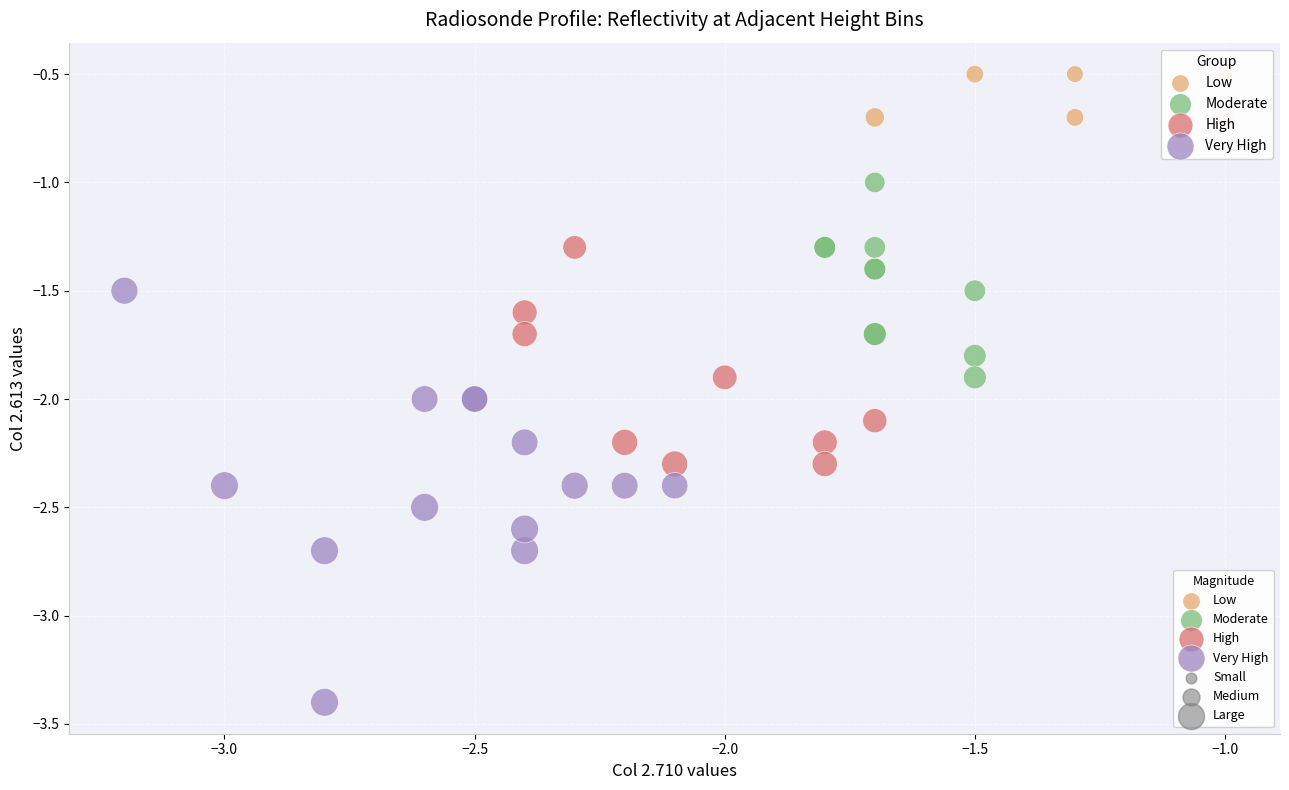

Which series reaches the minimum Y coordinate?

Very High